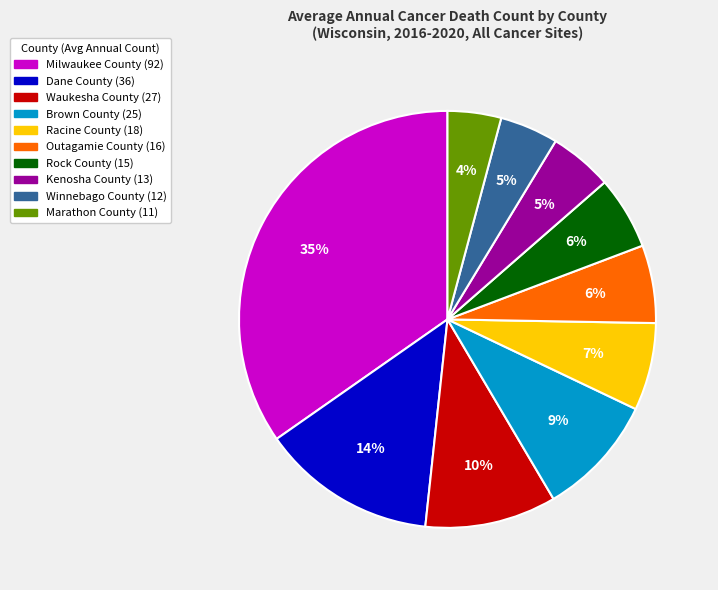

What is the largest slice in the pie chart?

Milwaukee County